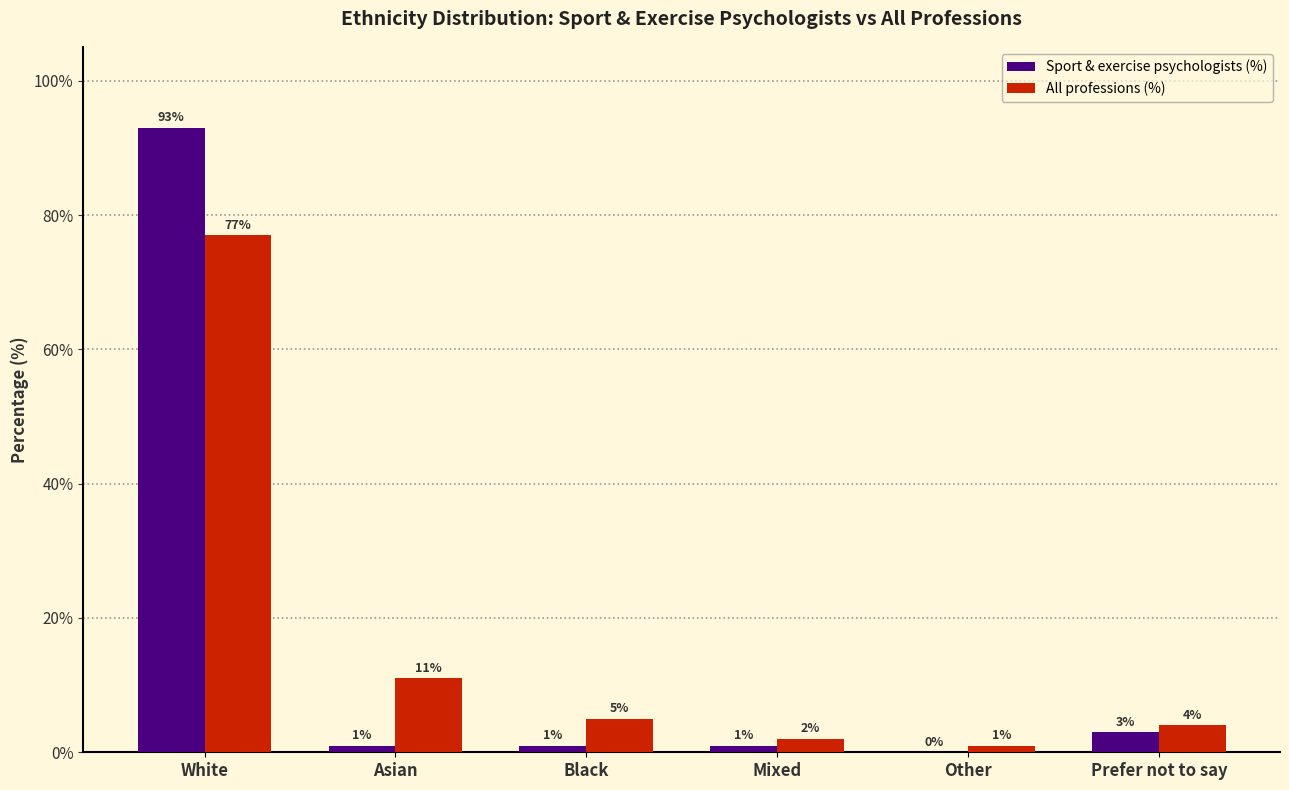

What is the sum of the Sport & exercise psychologists (%) values at Other and White?

93